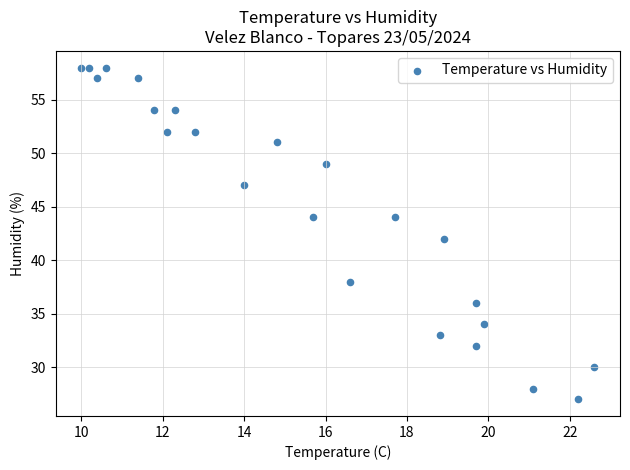

What is the range of Y values (max minus min)?

31